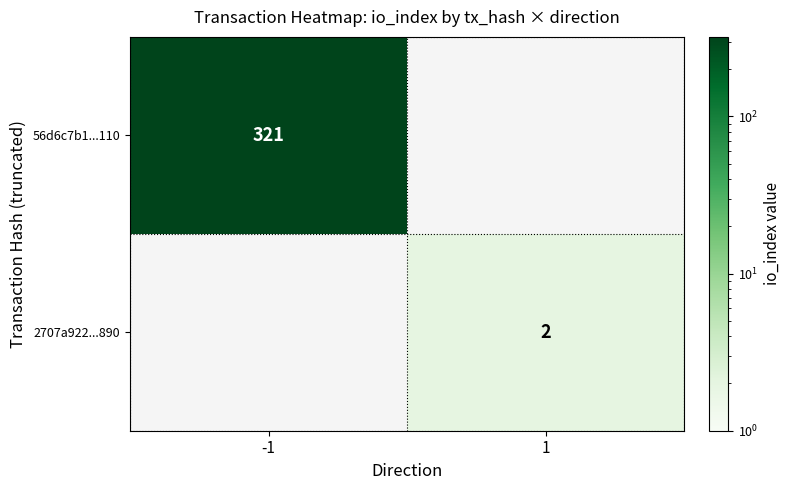

The 2707a922...890 series shows 2 at 1. True or false?

True